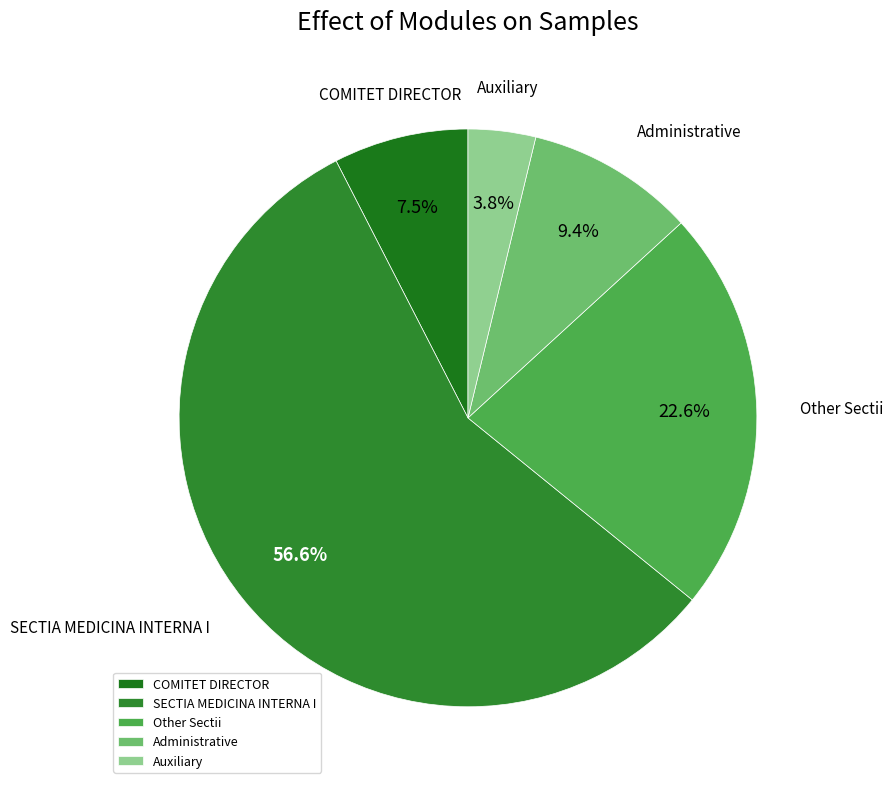

The SECTIA MEDICINA INTERNA I slice represents 4% of the pie. True or false?

False